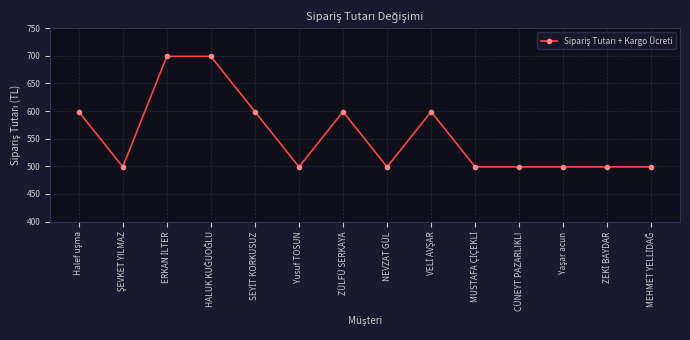

What is the greatest value displayed?

699